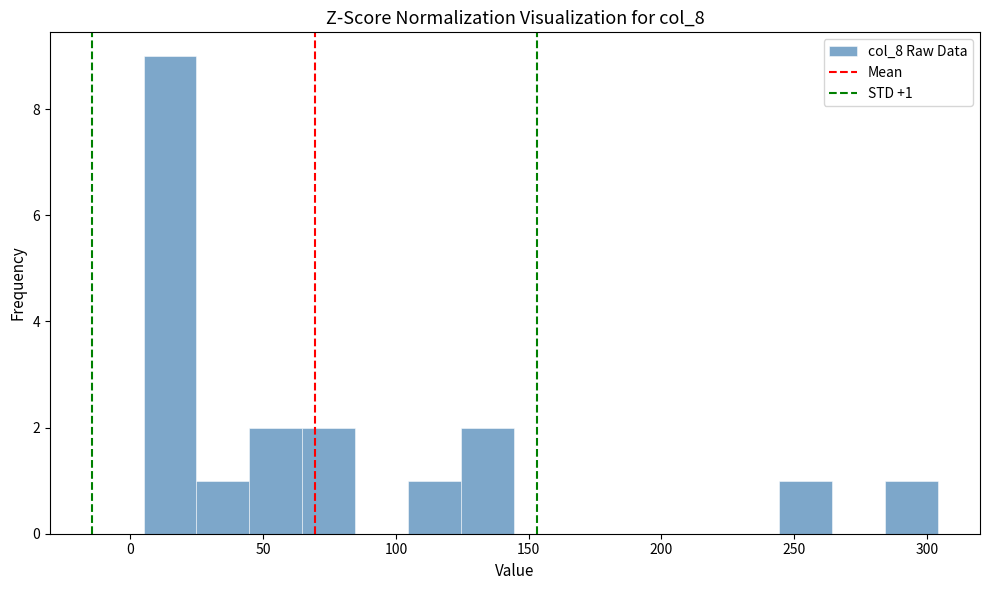

Around what value on the x-axis is the tallest bar? Give the approximate position of its centre, as read against the axis.

15